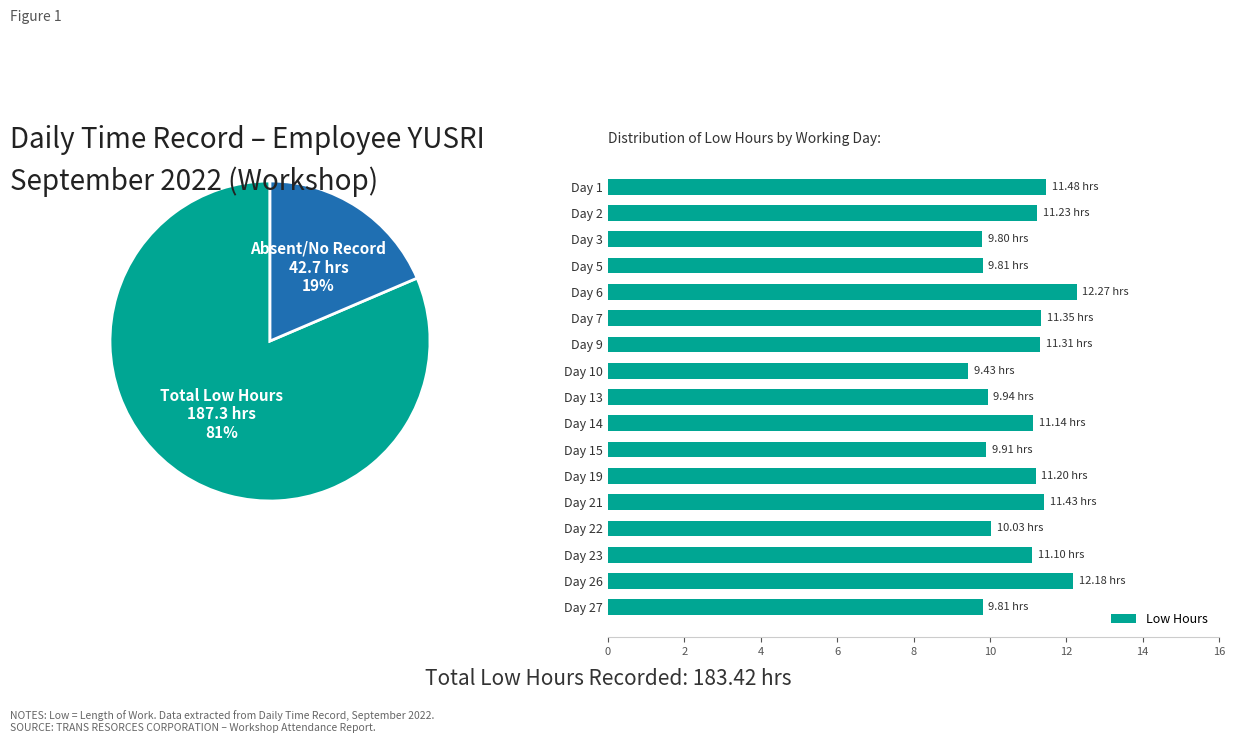

What is the difference between the maximum and minimum values in the Low Hours series?

2.8